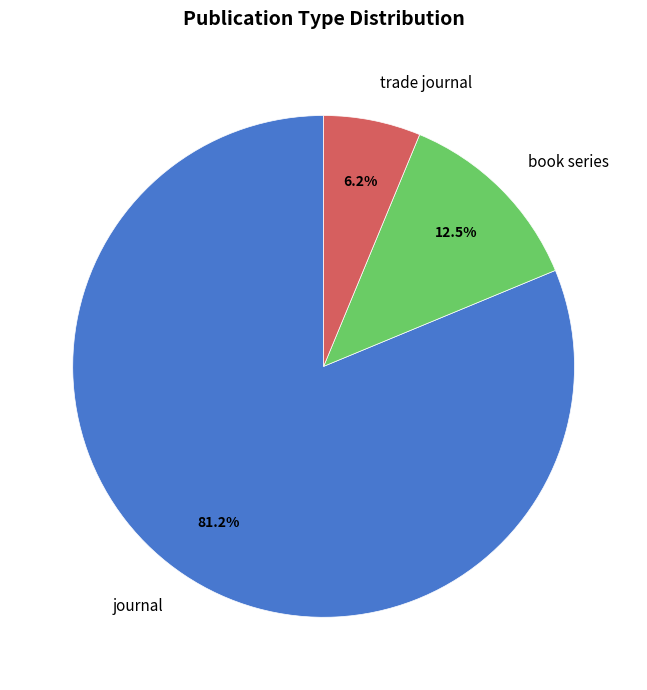

What is the majority slice?

journal